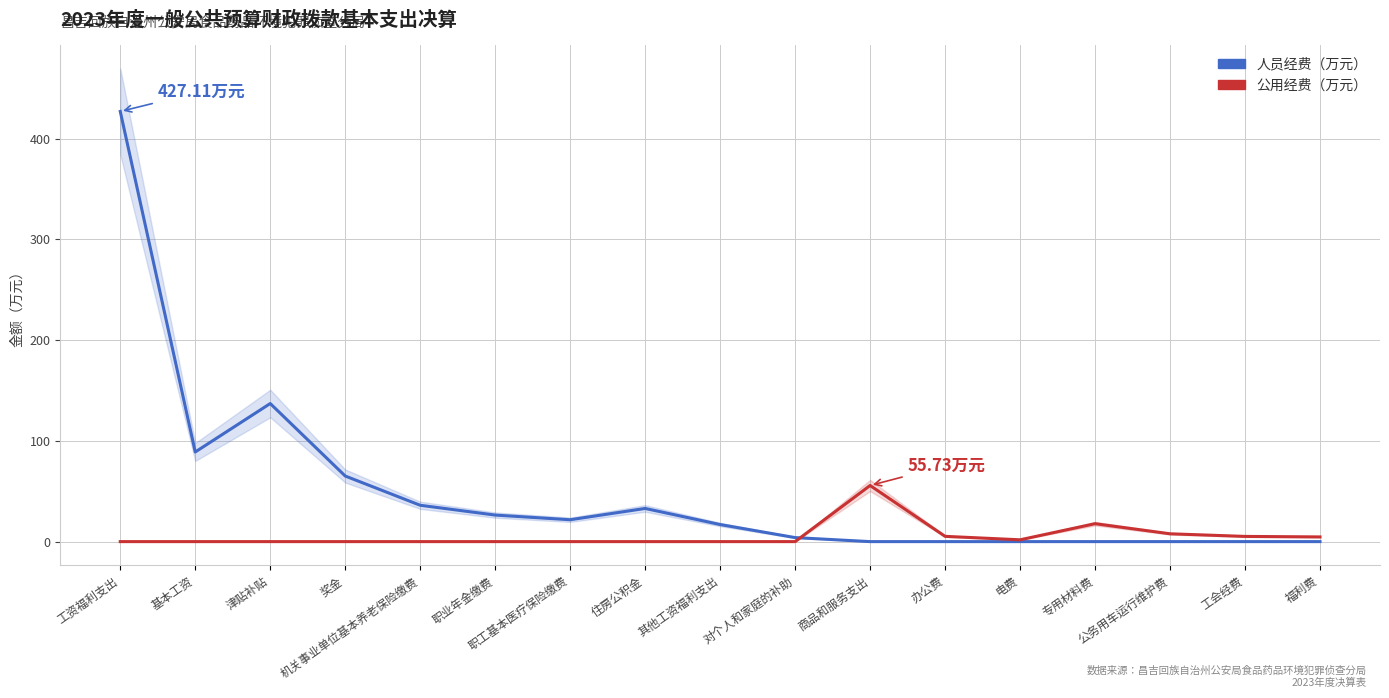

What position from the right is 电费?

5